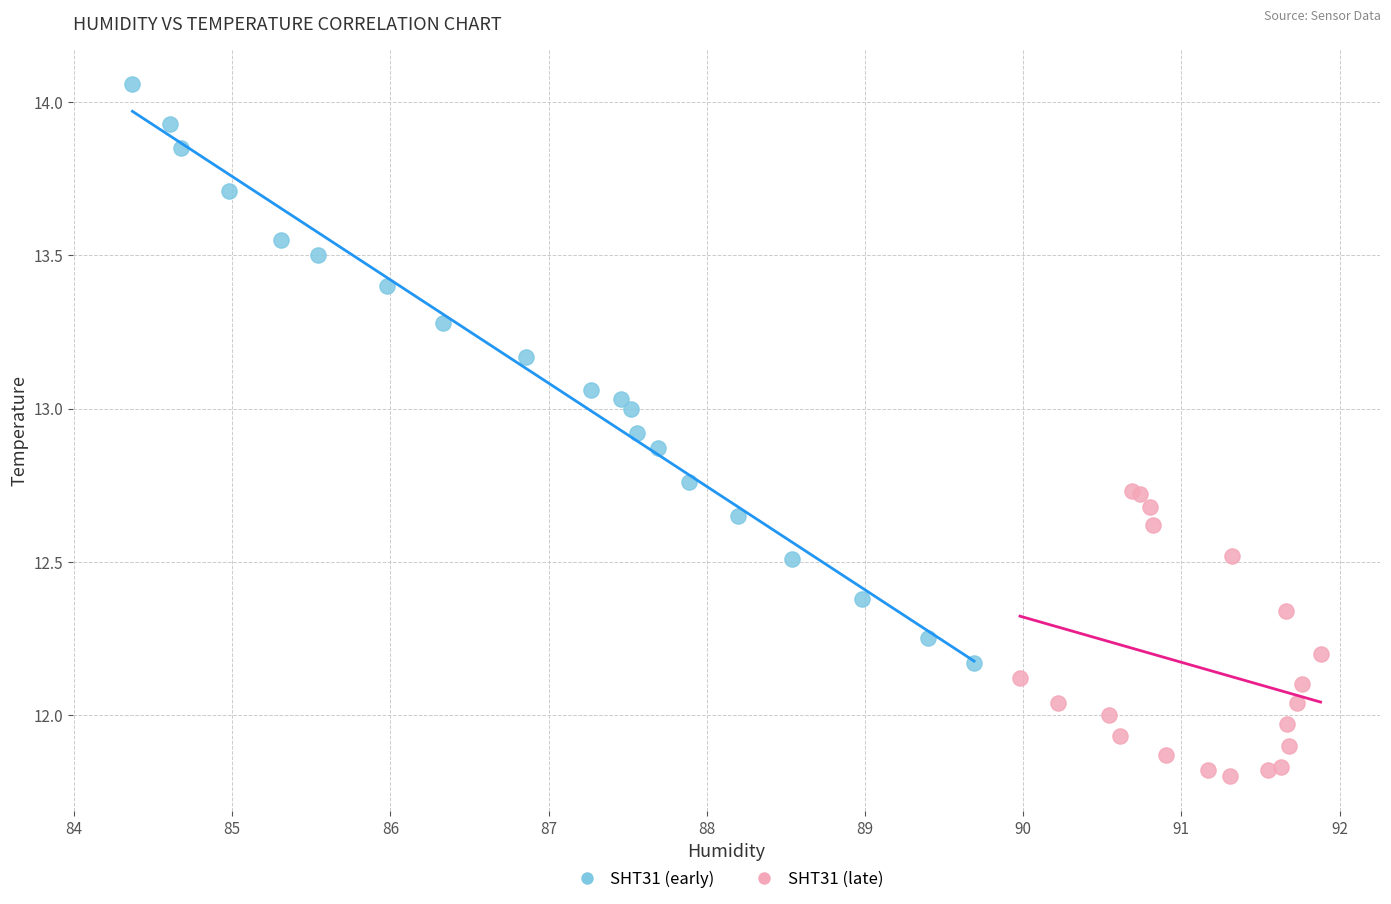

Which series contains the highest Y value?

SHT31 (early)